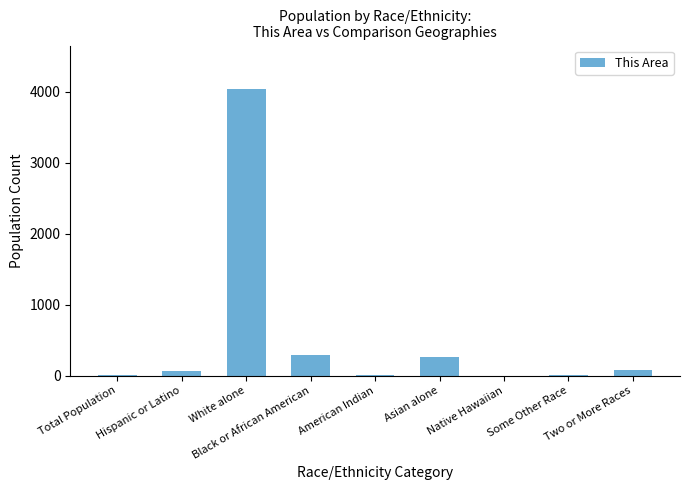

Which has a higher value, American Indian or Two or More Races?

Two or More Races